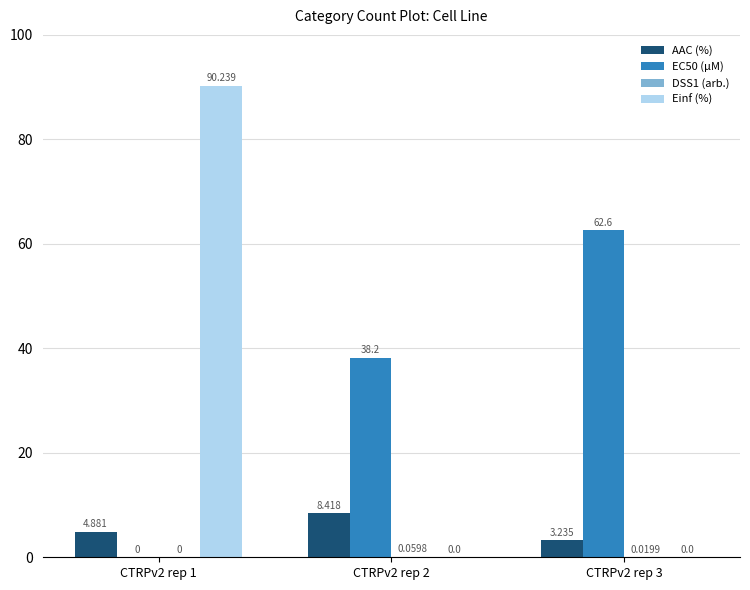

At which label does Einf (%) reach its peak?

CTRPv2 rep 1